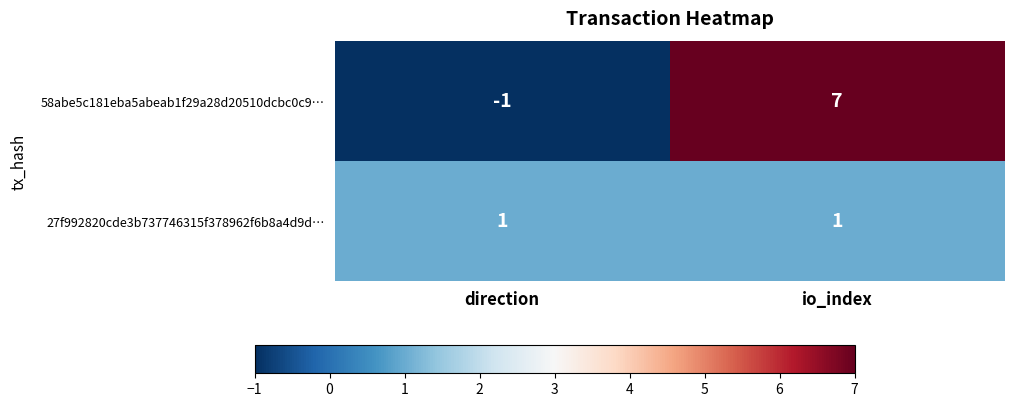

At which label is 58abe5c181eba5abeab1f29a28d20510dcbc0c9… closest to 3?

direction